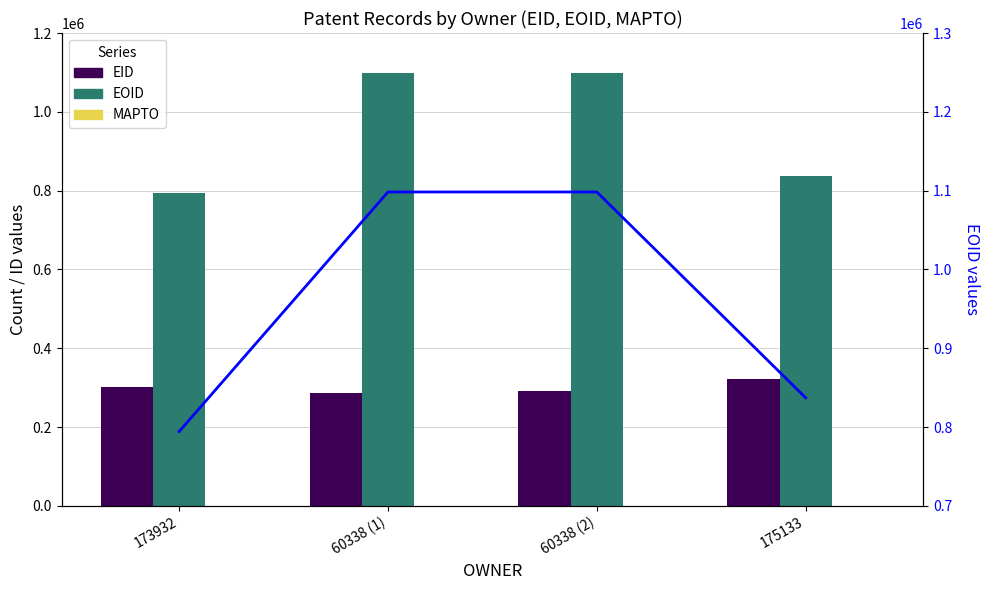

The EID series shows 129438 at 173932. True or false?

False